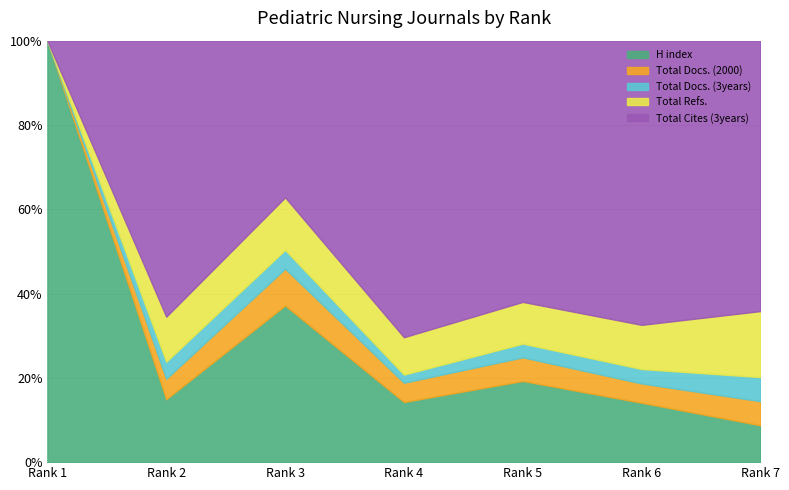

What are all the series names shown in the legend?

H index, Total Docs. (2000), Total Docs. (3years), Total Refs., Total Cites (3years)